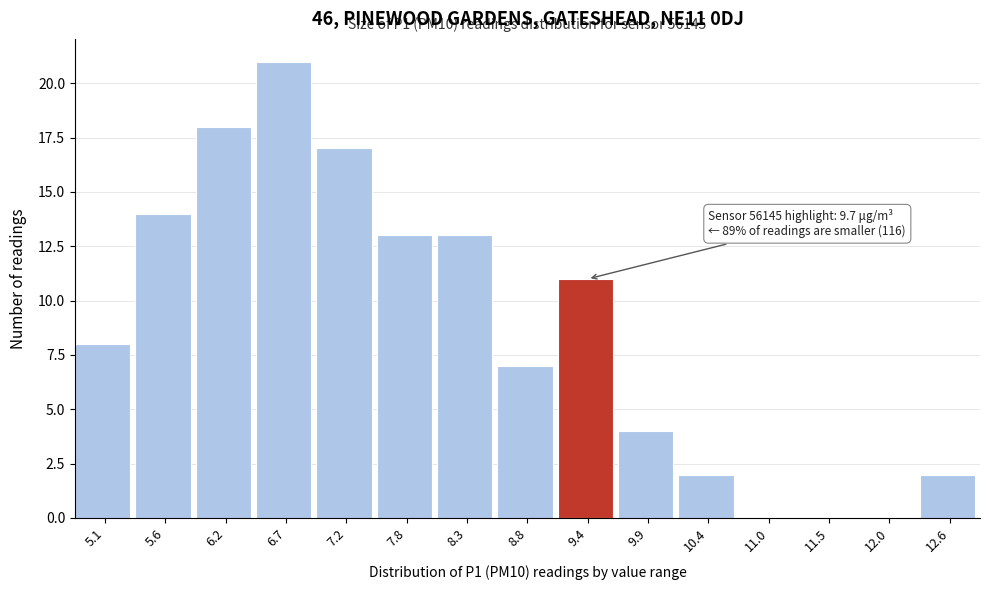

Reading left to right, list all the values displayed in this chart.

5.1=8	5.6=14	6.2=18	6.7=21	7.2=17	7.8=13	8.3=13	8.8=7	9.4=11	9.9=4	10.4=2	11.0=0	11.5=0	12.0=0	12.6=2